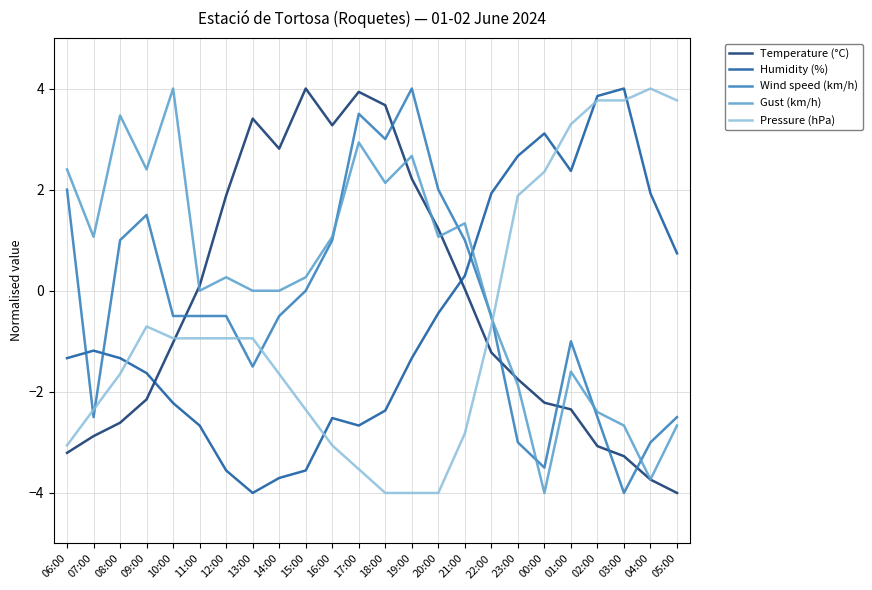

The Gust (km/h) series shows -2.4 at 01:00. True or false?

False